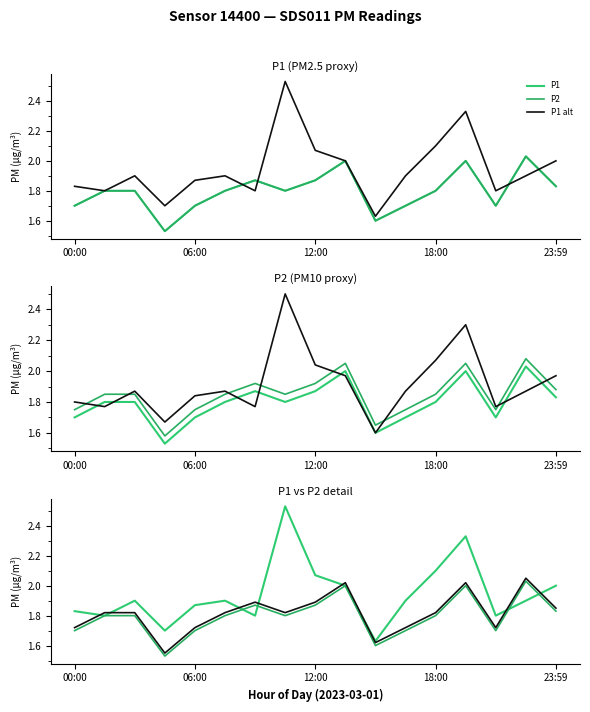

What is the label of the 6th point from the left?

5